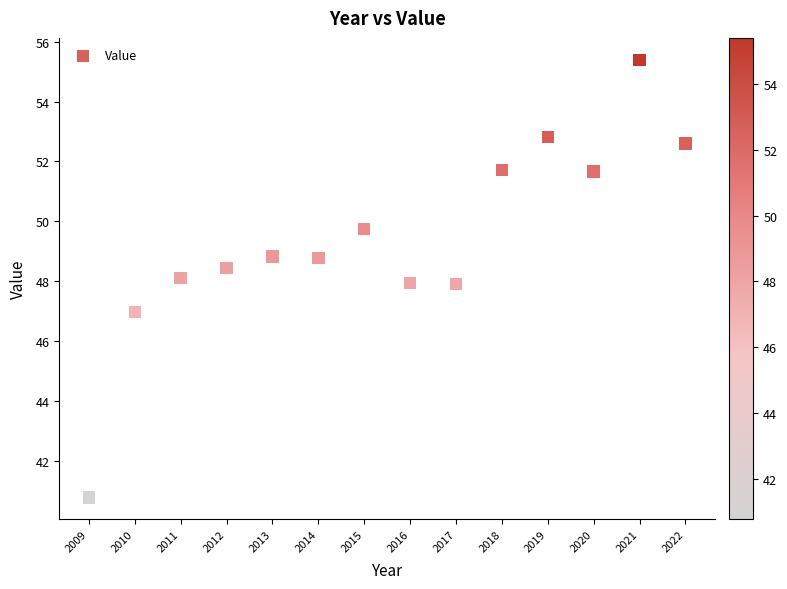

What is the range of X values (max minus min)?

13.0